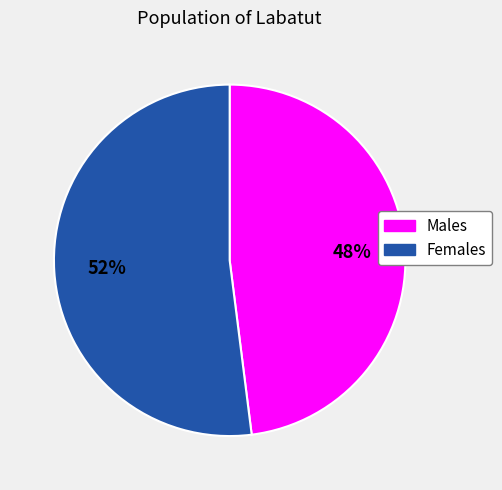

Is there any slice that represents more than half of the pie?

Yes